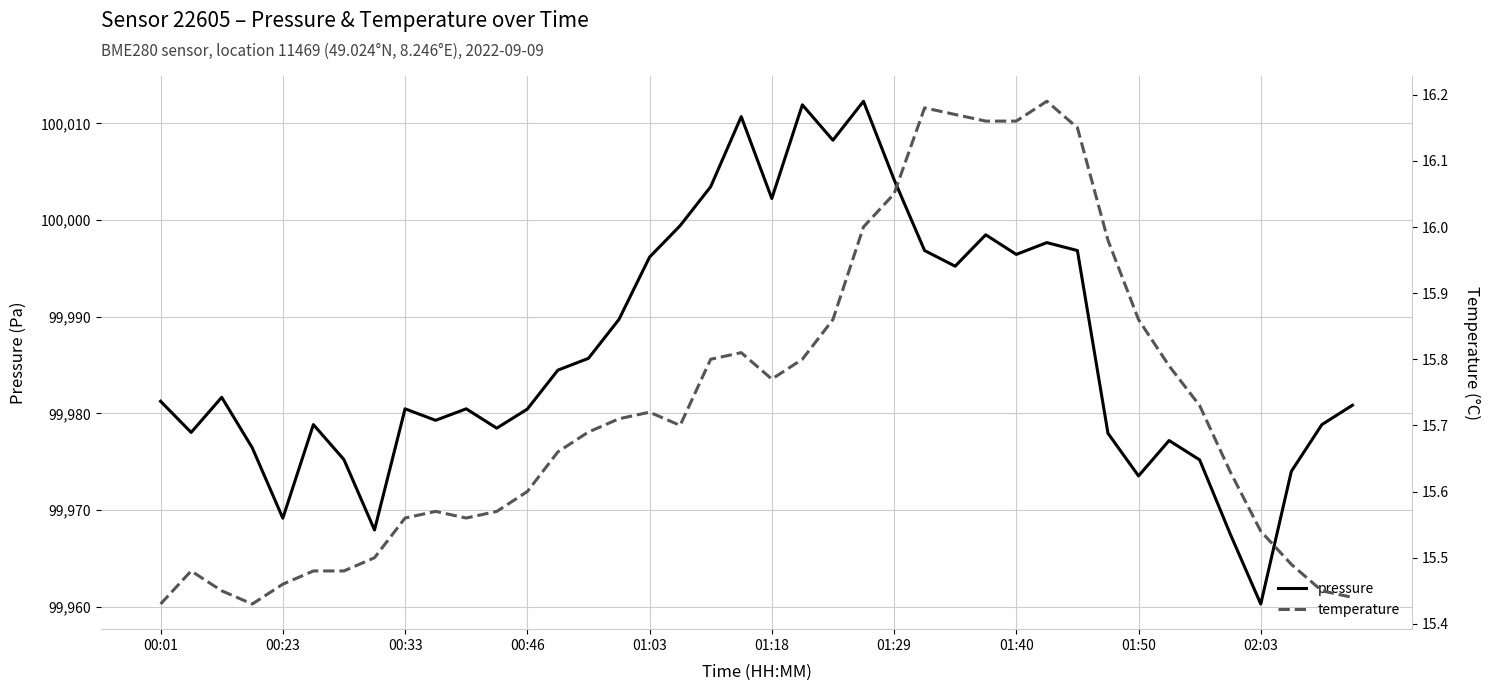

What is the maximum value shown in the chart?

100012.3